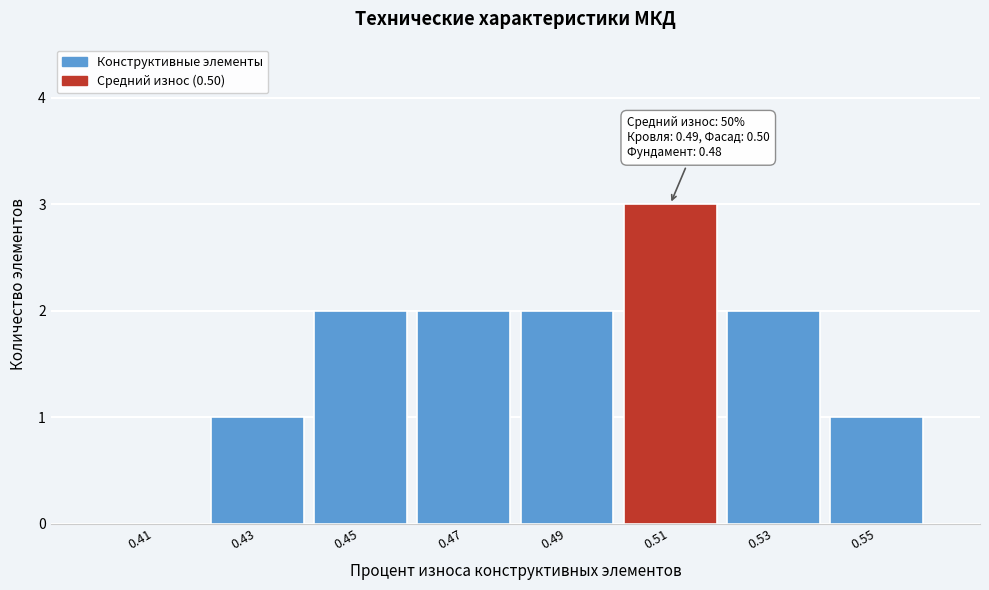

Which range on the x-axis has the tallest bar?

0.50 to 0.52